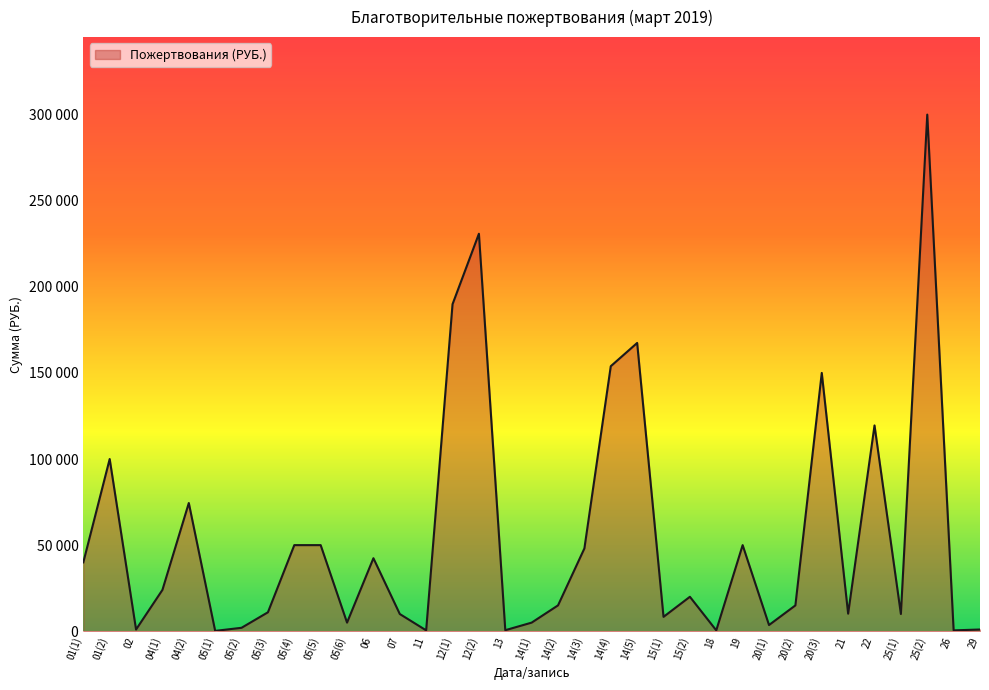

What is the difference between the maximum and minimum values?

299804.0